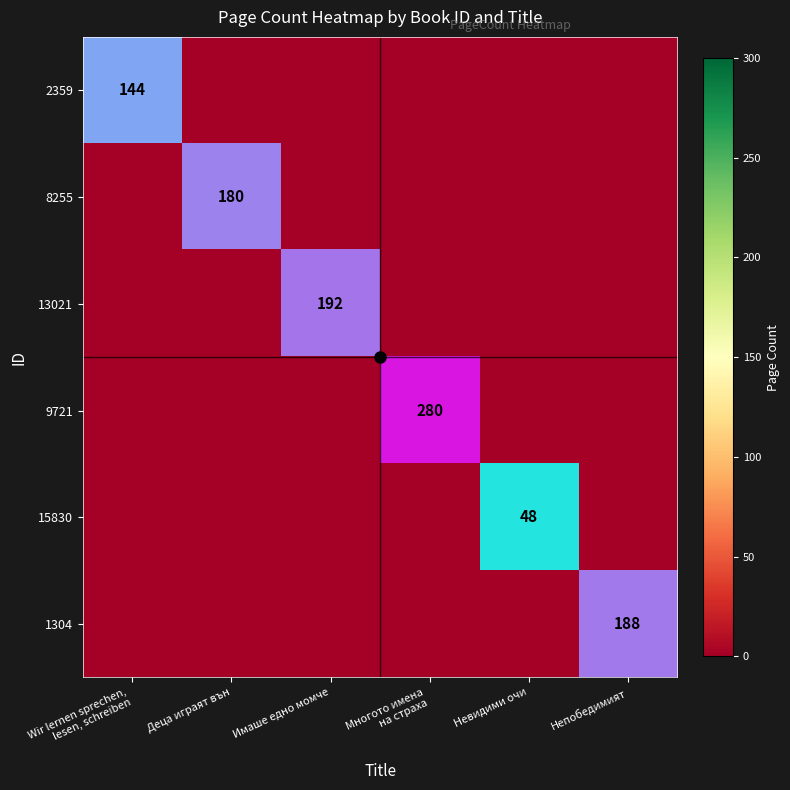

Between Имаше едно момче and Непобедимият, which series saw the biggest shift?

13021